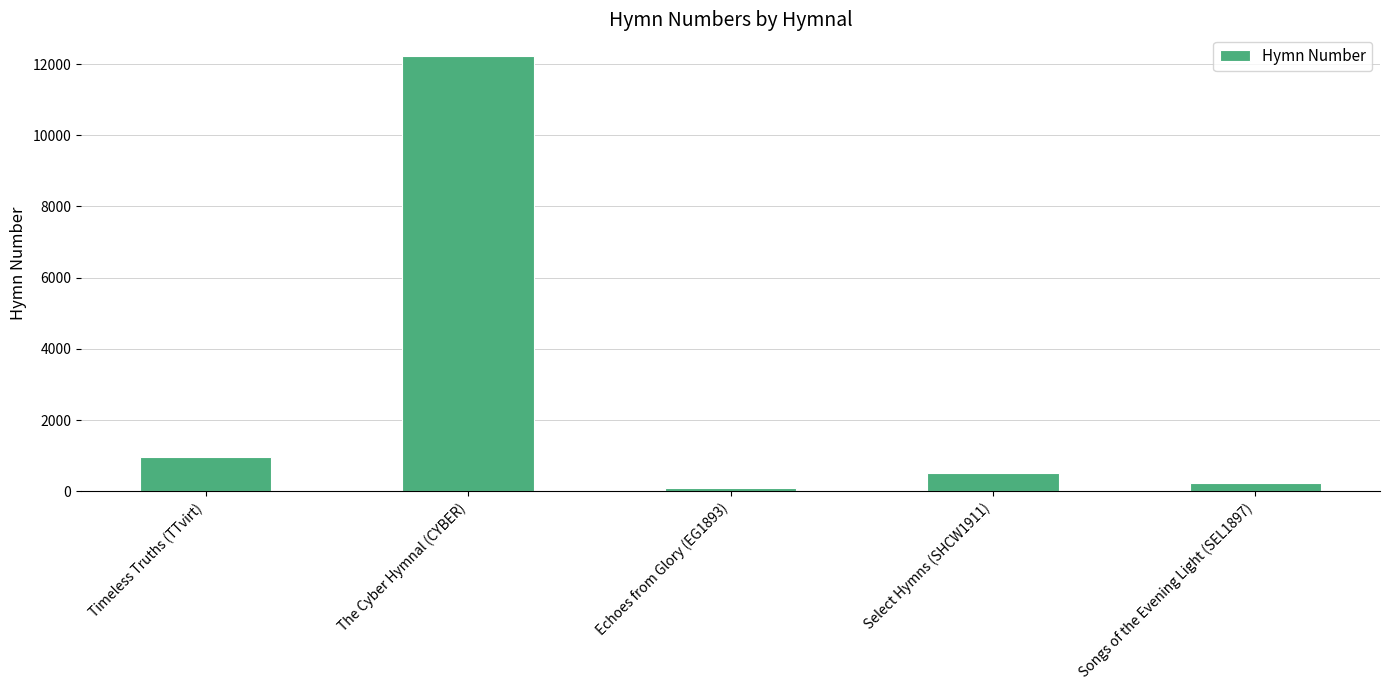

Where is the data nearest to the value 6162?

Timeless Truths (TTvirt)